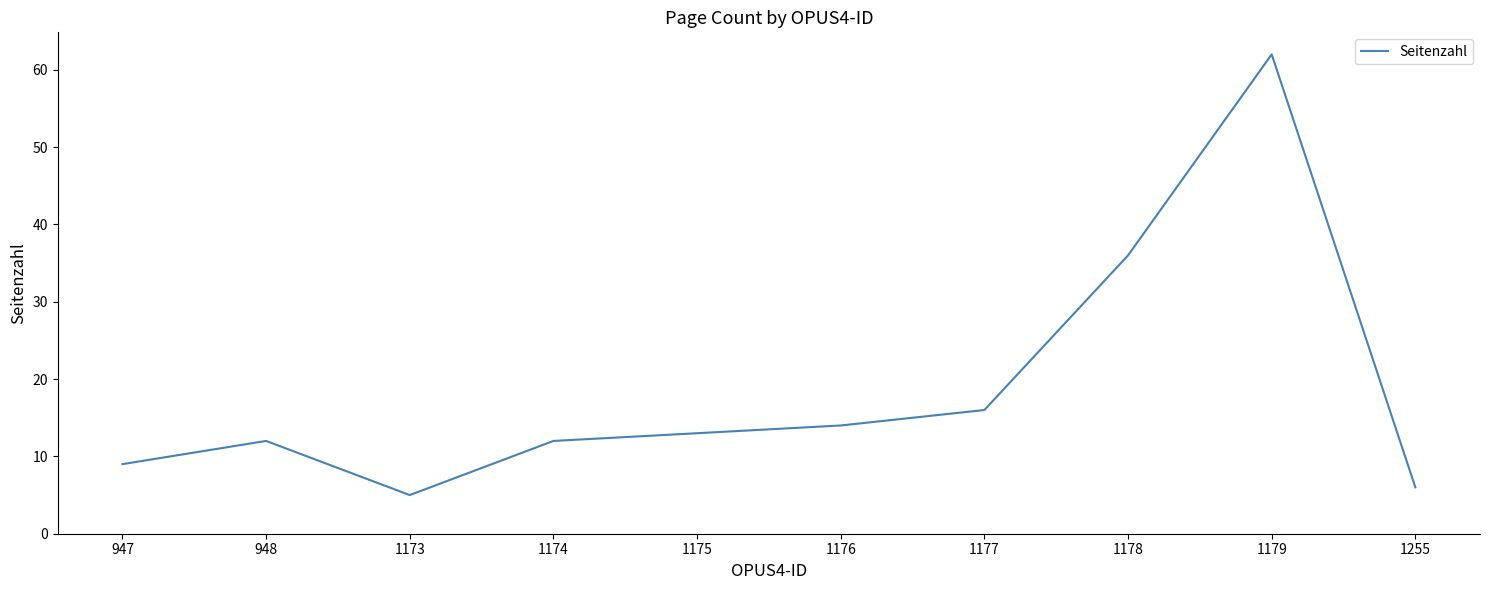

How many distinct data groups are displayed?

1